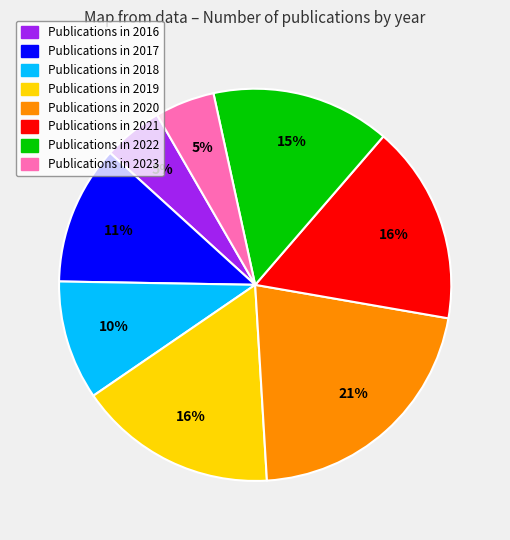

How many segments does this pie chart have?

8